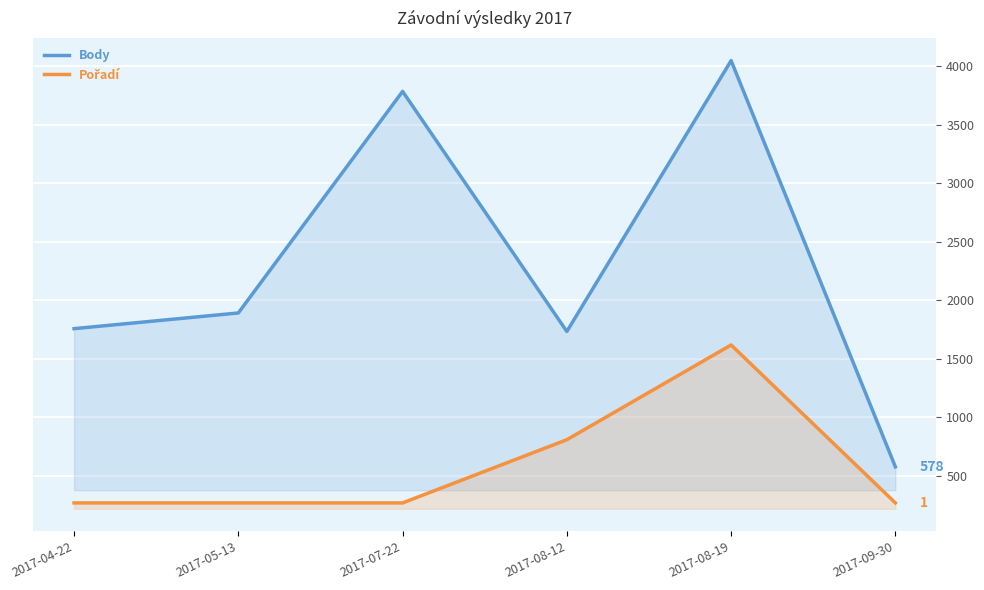

What position from the left is 2017-07-22?

3